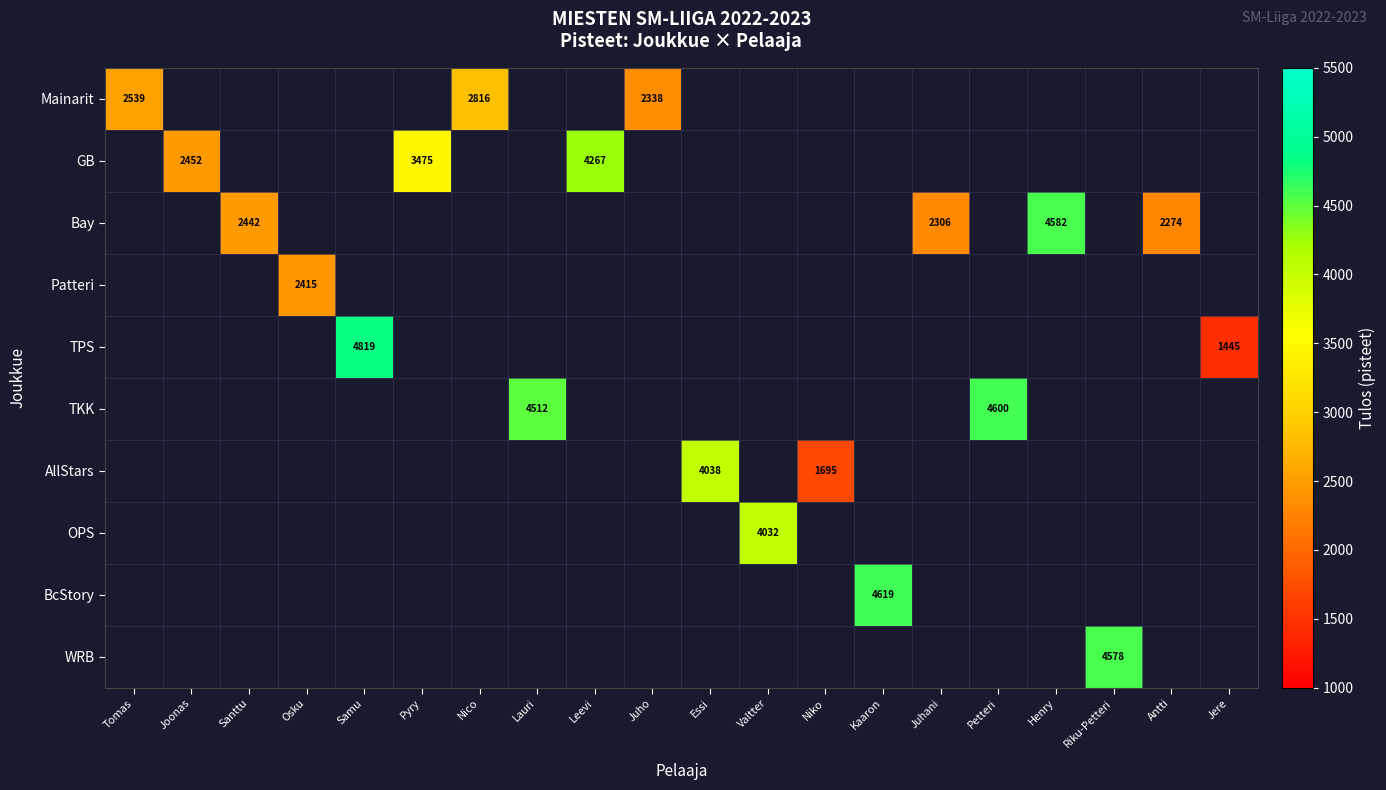

Is it true that BcStory equals 1455 at Kaaron?

False